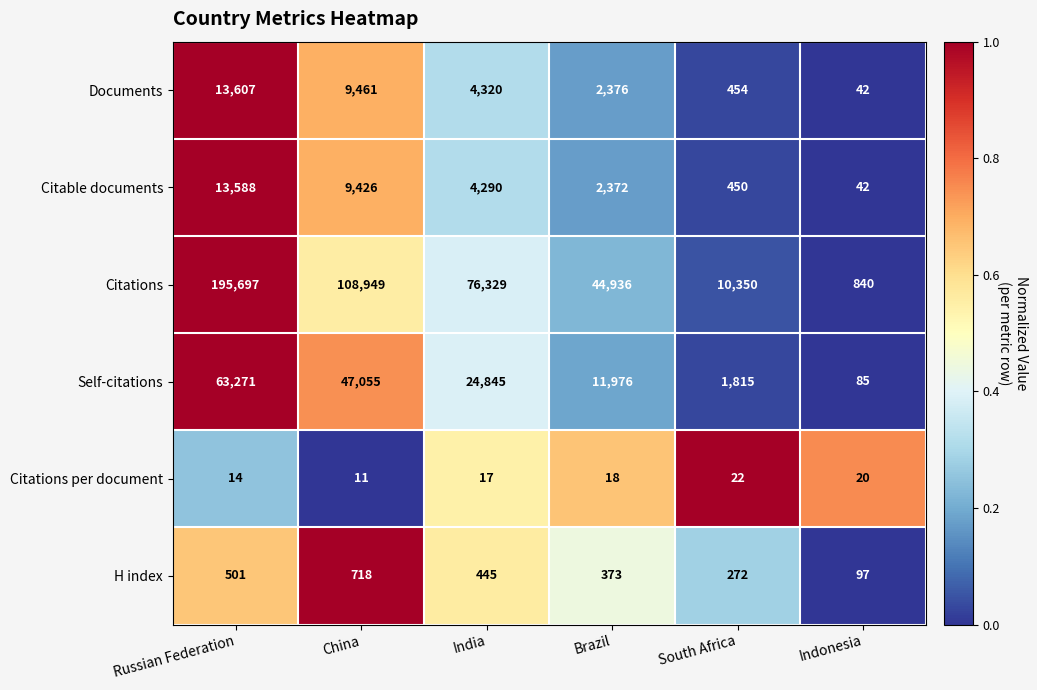

What is the difference between the second highest and minimum values in the Citable documents series?

9384